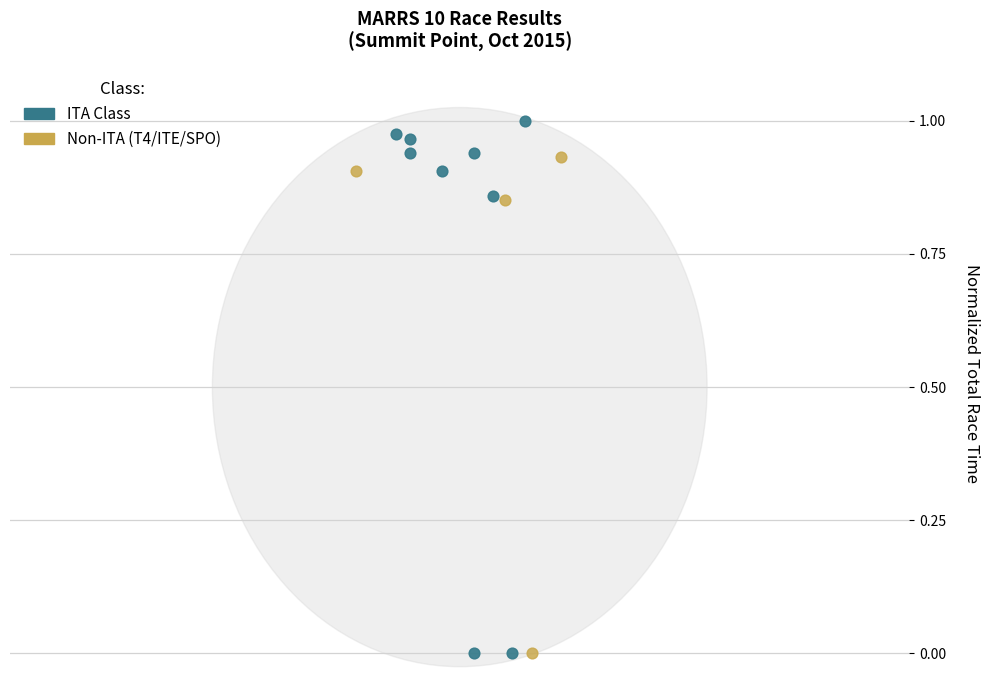

Which series has the widest spread of Y values?

ITA Class